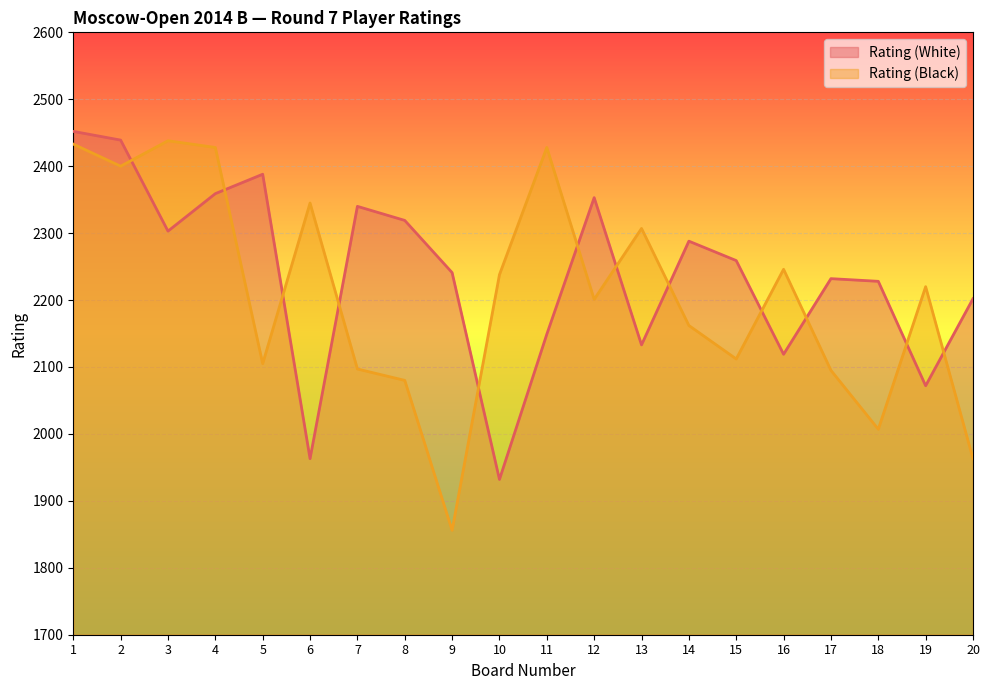

Between 15 and 18, which series saw the biggest shift?

Rating (Black)